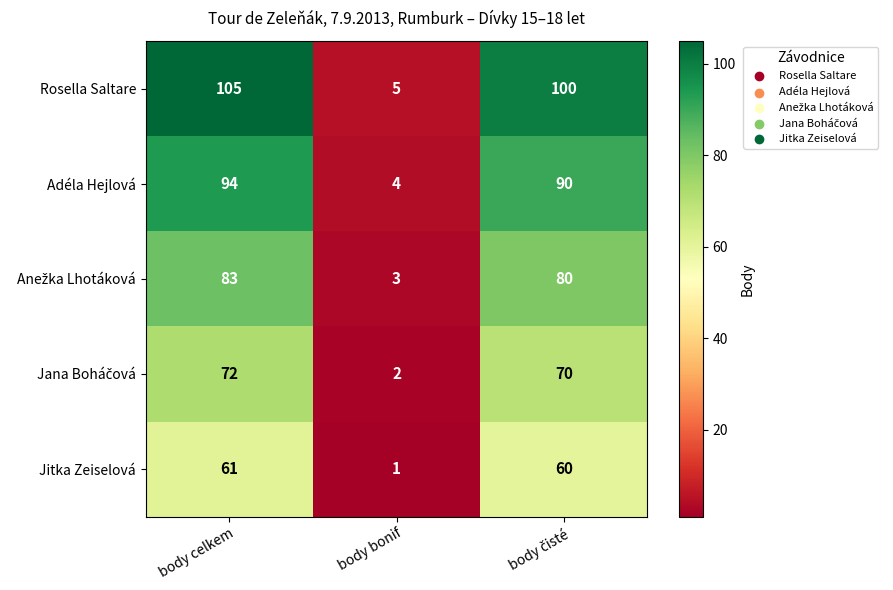

The Rosella Saltare series shows 138 at body celkem. True or false?

False